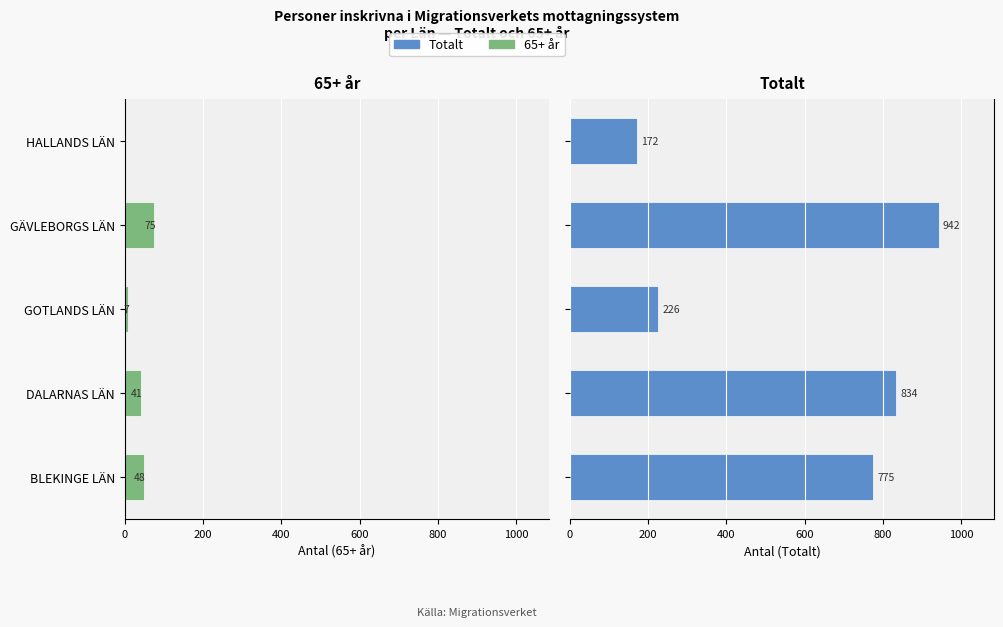

Rank the series by their maximum value, from lowest to highest.

65+ år, Totalt